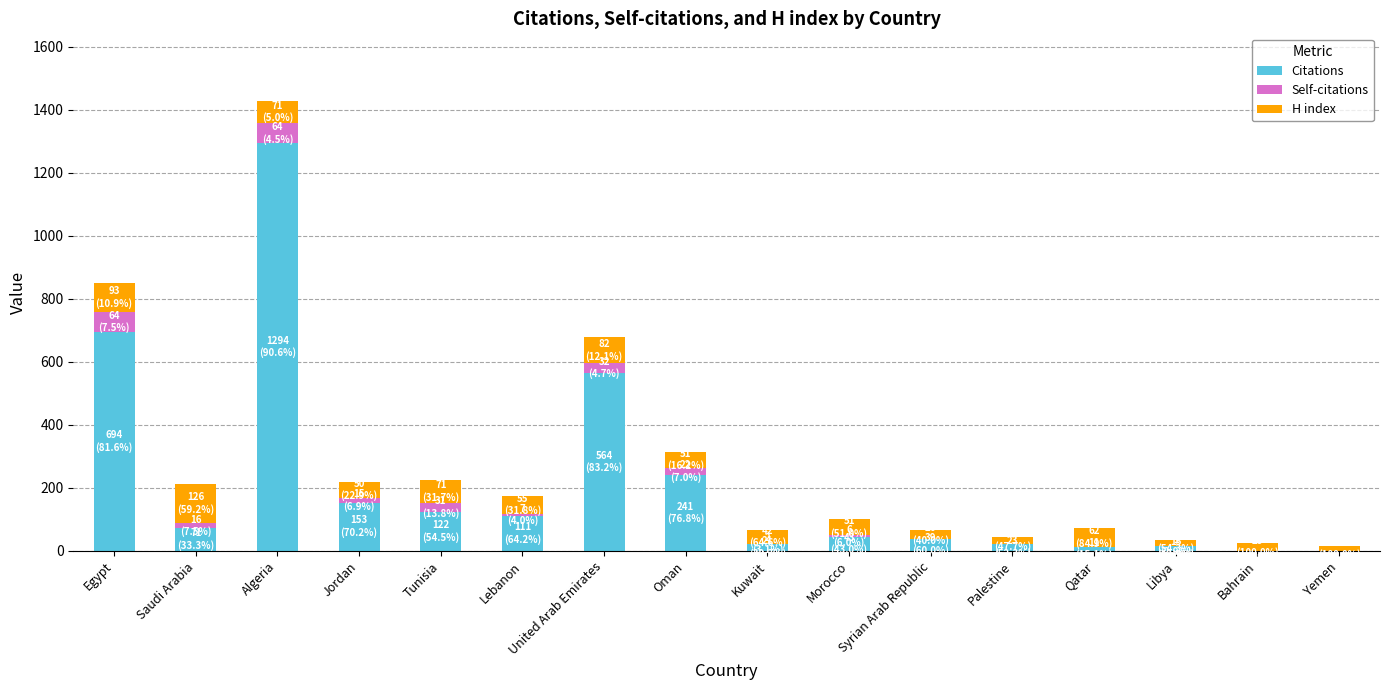

Are the bars horizontal?

No